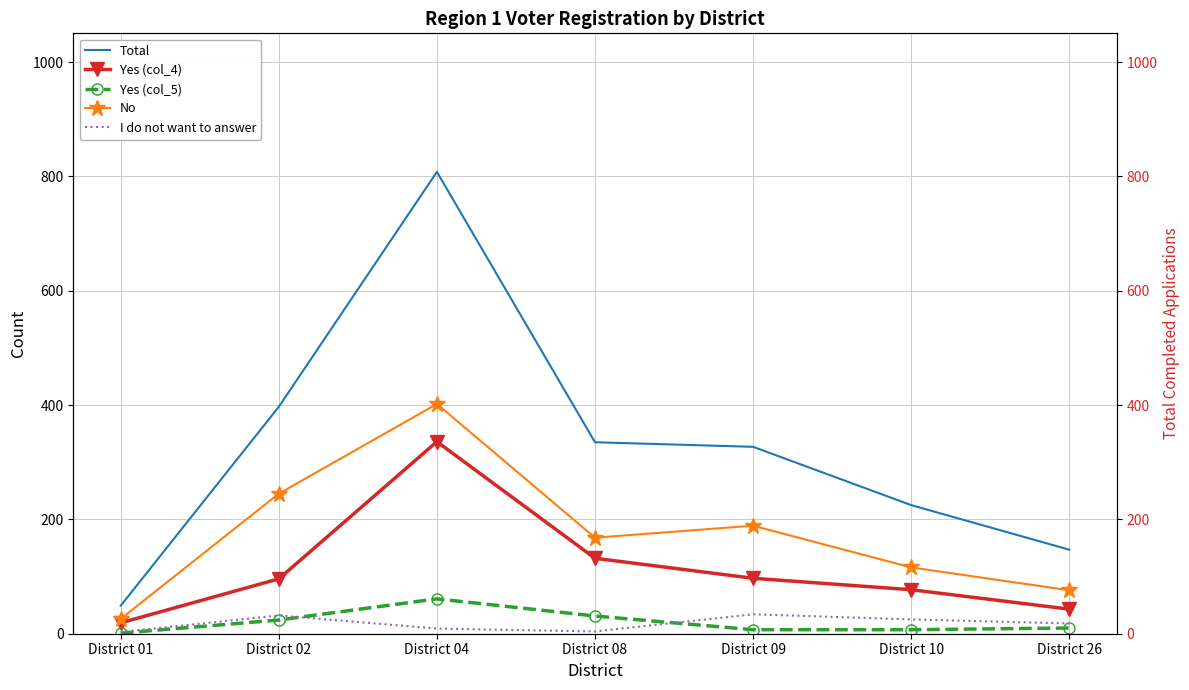

True or false: No and Total (right axis) cross at least once.

False